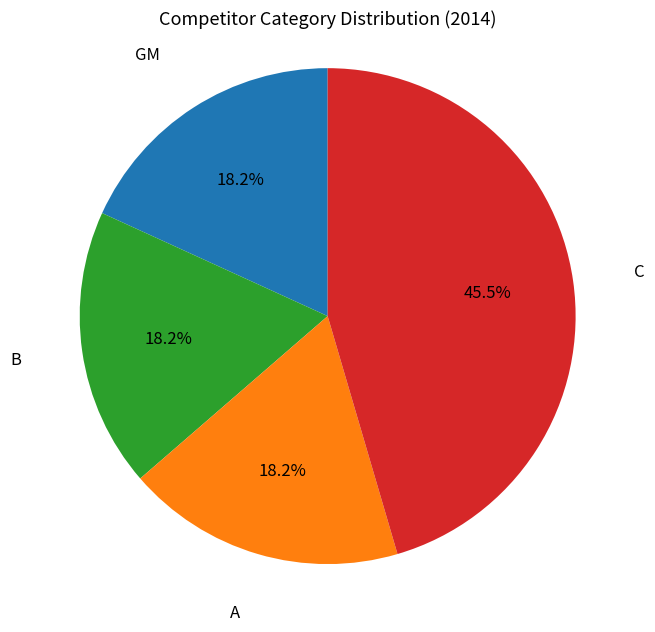

To the nearest percent, what portion does B represent?

18%